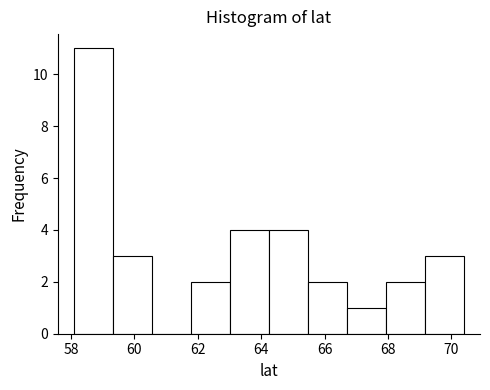

Reading left to right, transcribe this chart: for each bar, give the range it covers on the x-axis and its height. Neither the bar edges nor the heights are printed on the chart, so give them approximately, as read against the axes.

58.0 to 59.4: 11
59.4 to 60.6: 3
60.6 to 61.8: 0
61.8 to 63.0: 2
63.0 to 64.2: 4
64.2 to 65.4: 4
65.4 to 66.8: 2
66.8 to 68.0: 1
68.0 to 69.2: 2
69.2 to 70.4: 3